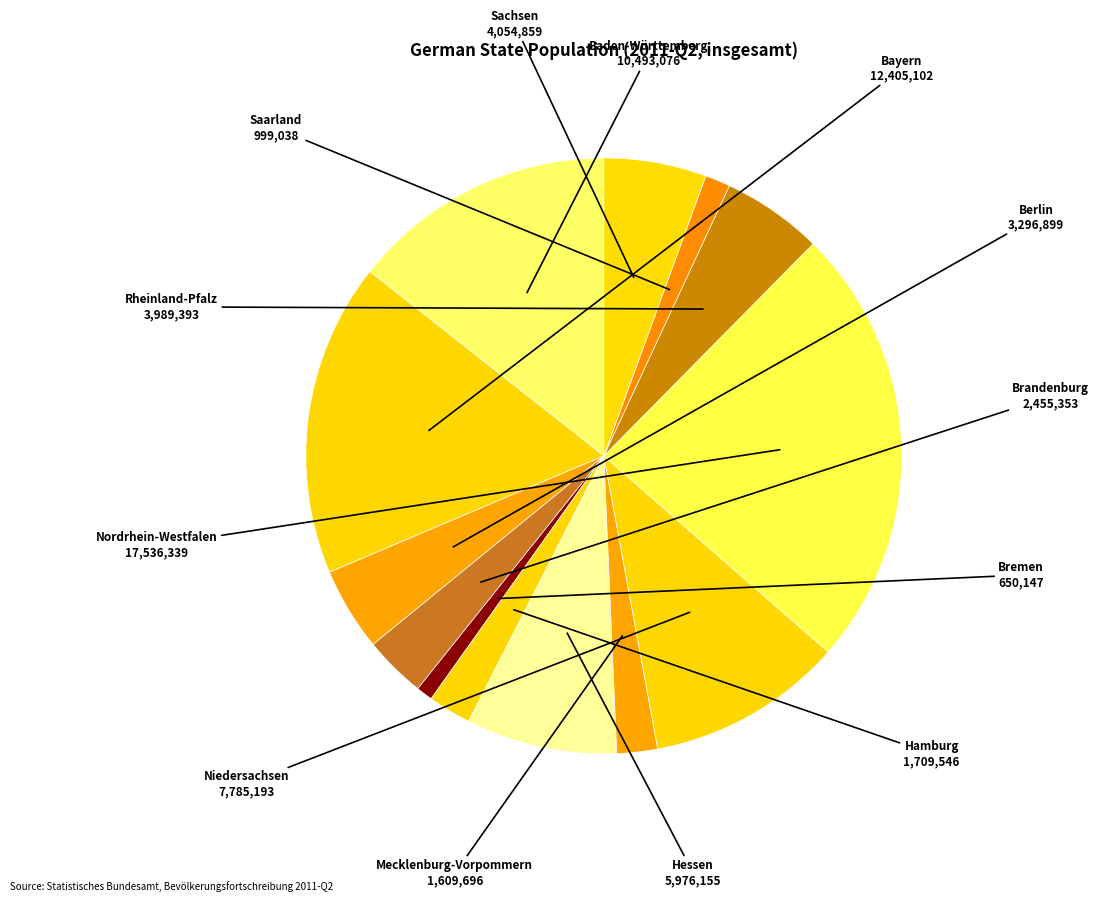

Do Hessen and Saarland together represent more than half of the pie?

No